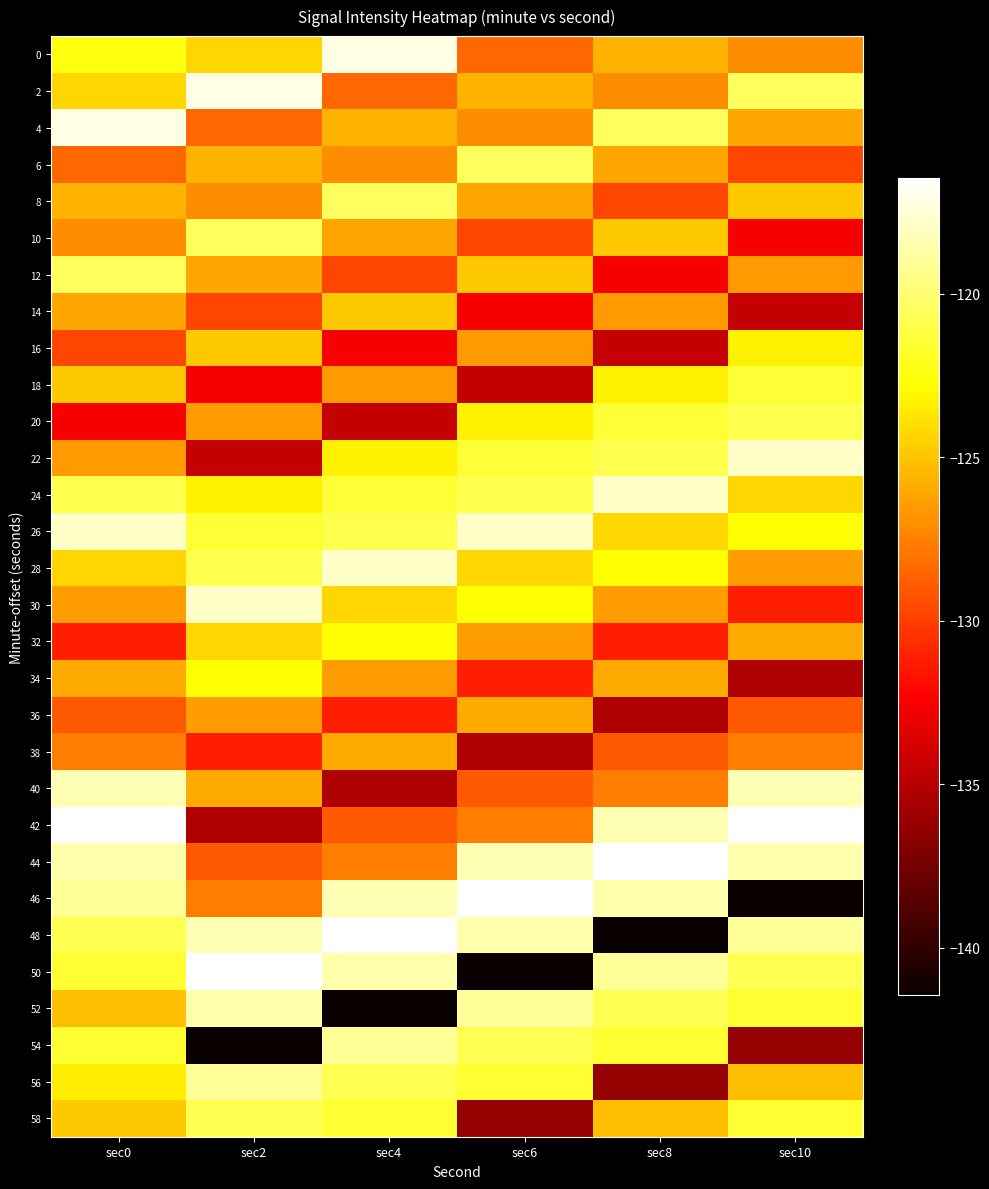

Reading left to right, transcribe all the data shown in this chart.

0: sec0=-122.5	sec2=-124.3	sec4=-117.2	sec6=-128.4	sec8=-125.7	sec10=-127.1
2: sec0=-124.3	sec2=-117.2	sec4=-128.4	sec6=-125.7	sec8=-127.1	sec10=-120.5
4: sec0=-117.2	sec2=-128.4	sec4=-125.7	sec6=-127.1	sec8=-120.5	sec10=-126.0
6: sec0=-128.4	sec2=-125.7	sec4=-127.1	sec6=-120.5	sec8=-126.0	sec10=-129.7
8: sec0=-125.7	sec2=-127.1	sec4=-120.5	sec6=-126.0	sec8=-129.7	sec10=-124.8
10: sec0=-127.1	sec2=-120.5	sec4=-126.0	sec6=-129.7	sec8=-124.8	sec10=-132.6
12: sec0=-120.5	sec2=-126.0	sec4=-129.7	sec6=-124.8	sec8=-132.6	sec10=-126.6
14: sec0=-126.0	sec2=-129.7	sec4=-124.8	sec6=-132.6	sec8=-126.6	sec10=-134.4
16: sec0=-129.7	sec2=-124.8	sec4=-132.6	sec6=-126.6	sec8=-134.4	sec10=-123.3
18: sec0=-124.8	sec2=-132.6	sec4=-126.6	sec6=-134.4	sec8=-123.3	sec10=-121.5
20: sec0=-132.6	sec2=-126.6	sec4=-134.4	sec6=-123.3	sec8=-121.5	sec10=-120.9
22: sec0=-126.6	sec2=-134.4	sec4=-123.3	sec6=-121.5	sec8=-120.9	sec10=-117.9
24: sec0=-120.9	sec2=-123.3	sec4=-121.5	sec6=-120.9	sec8=-117.9	sec10=-124.4
26: sec0=-117.9	sec2=-121.5	sec4=-120.9	sec6=-117.9	sec8=-124.4	sec10=-122.8
28: sec0=-124.4	sec2=-120.9	sec4=-117.9	sec6=-124.4	sec8=-122.8	sec10=-126.5
30: sec0=-126.5	sec2=-117.9	sec4=-124.4	sec6=-122.8	sec8=-126.5	sec10=-131.1
32: sec0=-131.1	sec2=-124.4	sec4=-122.8	sec6=-126.5	sec8=-131.1	sec10=-126.0
34: sec0=-126.0	sec2=-122.8	sec4=-126.5	sec6=-131.1	sec8=-126.0	sec10=-135.2
36: sec0=-129.0	sec2=-126.5	sec4=-131.1	sec6=-126.0	sec8=-135.2	sec10=-129.0
38: sec0=-127.6	sec2=-131.1	sec4=-126.0	sec6=-135.2	sec8=-129.0	sec10=-127.6
40: sec0=-118.4	sec2=-126.0	sec4=-135.2	sec6=-129.0	sec8=-127.6	sec10=-118.4
42: sec0=-116.5	sec2=-135.2	sec4=-129.0	sec6=-127.6	sec8=-118.4	sec10=-116.5
44: sec0=-118.5	sec2=-129.0	sec4=-127.6	sec6=-118.4	sec8=-116.5	sec10=-118.5
46: sec0=-119.1	sec2=-127.6	sec4=-118.4	sec6=-116.5	sec8=-118.5	sec10=-141.5
48: sec0=-120.8	sec2=-118.4	sec4=-116.5	sec6=-118.5	sec8=-141.5	sec10=-119.1
50: sec0=-121.6	sec2=-116.5	sec4=-118.5	sec6=-141.5	sec8=-119.1	sec10=-120.8
52: sec0=-125.2	sec2=-118.5	sec4=-141.5	sec6=-119.1	sec8=-120.8	sec10=-121.6
54: sec0=-121.6	sec2=-141.5	sec4=-119.1	sec6=-120.8	sec8=-121.6	sec10=-136.2
56: sec0=-123.4	sec2=-119.1	sec4=-120.8	sec6=-121.6	sec8=-136.2	sec10=-125.2
58: sec0=-124.8	sec2=-120.8	sec4=-121.6	sec6=-136.2	sec8=-125.2	sec10=-121.6